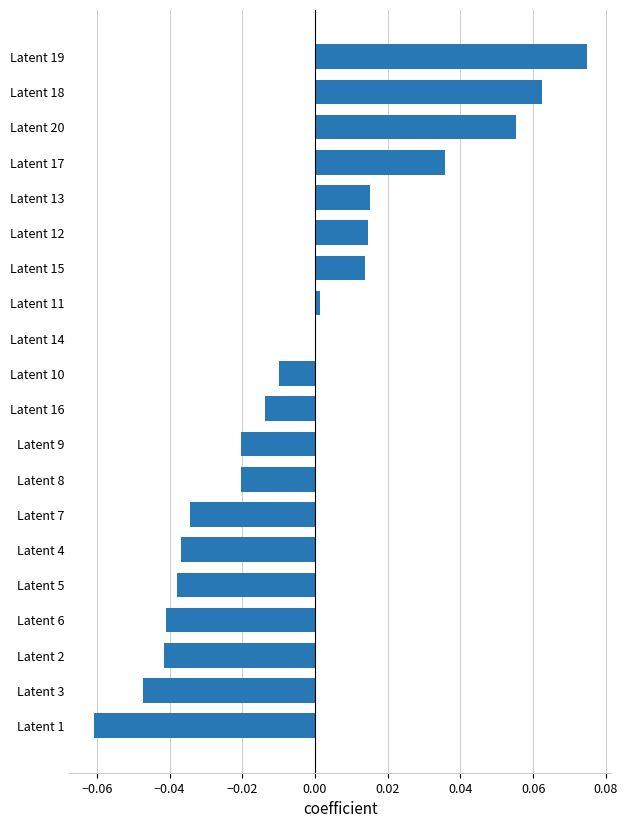

How many series are shown in this chart?

1